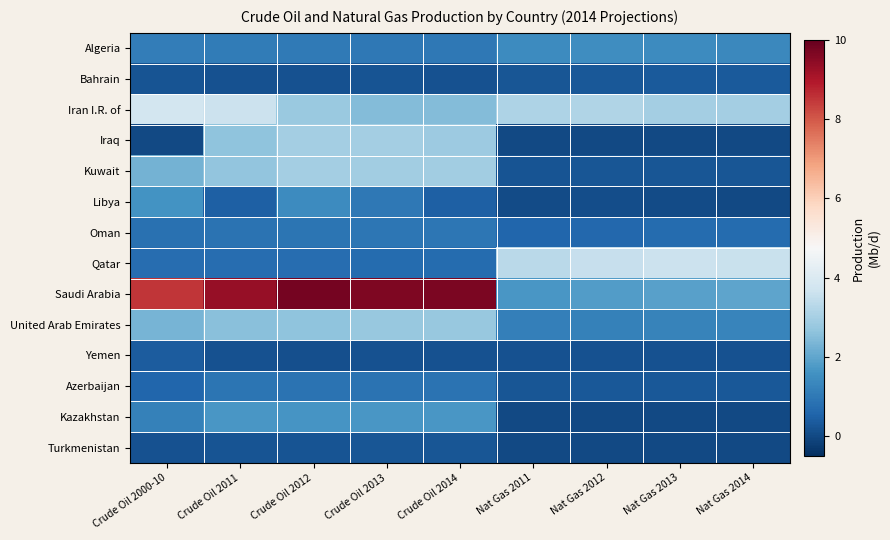

Reading left to right, extract all data points from this chart.

Algeria: Crude Oil 2000-10=1.1	Crude Oil 2011=1.1	Crude Oil 2012=1.0	Crude Oil 2013=1.0	Crude Oil 2014=1.0	Nat Gas 2011=1.5	Nat Gas 2012=1.5	Nat Gas 2013=1.5	Nat Gas 2014=1.4
Bahrain: Crude Oil 2000-10=0.2	Crude Oil 2011=0.2	Crude Oil 2012=0.2	Crude Oil 2013=0.2	Crude Oil 2014=0.2	Nat Gas 2011=0.3	Nat Gas 2012=0.3	Nat Gas 2013=0.3	Nat Gas 2014=0.3
Iran I.R. of: Crude Oil 2000-10=3.8	Crude Oil 2011=3.6	Crude Oil 2012=2.8	Crude Oil 2013=2.5	Crude Oil 2014=2.5	Nat Gas 2011=3.1	Nat Gas 2012=3.2	Nat Gas 2013=3.0	Nat Gas 2014=3.0
Iraq: Crude Oil 2000-10=0.0	Crude Oil 2011=2.7	Crude Oil 2012=3.0	Crude Oil 2013=3.0	Crude Oil 2014=2.9	Nat Gas 2011=0.0	Nat Gas 2012=0.0	Nat Gas 2013=0.0	Nat Gas 2014=0.0
Kuwait: Crude Oil 2000-10=2.3	Crude Oil 2011=2.7	Crude Oil 2012=3.0	Crude Oil 2013=2.9	Crude Oil 2014=2.9	Nat Gas 2011=0.2	Nat Gas 2012=0.3	Nat Gas 2013=0.3	Nat Gas 2014=0.3
Libya: Crude Oil 2000-10=1.6	Crude Oil 2011=0.5	Crude Oil 2012=1.5	Crude Oil 2013=1.0	Crude Oil 2014=0.5	Nat Gas 2011=0.0	Nat Gas 2012=0.1	Nat Gas 2013=0.1	Nat Gas 2014=0.0
Oman: Crude Oil 2000-10=0.8	Crude Oil 2011=0.9	Crude Oil 2012=0.9	Crude Oil 2013=0.9	Crude Oil 2014=0.9	Nat Gas 2011=0.6	Nat Gas 2012=0.6	Nat Gas 2013=0.7	Nat Gas 2014=0.7
Qatar: Crude Oil 2000-10=0.8	Crude Oil 2011=0.7	Crude Oil 2012=0.7	Crude Oil 2013=0.7	Crude Oil 2014=0.7	Nat Gas 2011=3.3	Nat Gas 2012=3.5	Nat Gas 2013=3.6	Nat Gas 2014=3.6
Saudi Arabia: Crude Oil 2000-10=8.5	Crude Oil 2011=9.3	Crude Oil 2012=9.8	Crude Oil 2013=9.6	Crude Oil 2014=9.7	Nat Gas 2011=1.7	Nat Gas 2012=1.8	Nat Gas 2013=1.9	Nat Gas 2014=2.0
United Arab Emirates: Crude Oil 2000-10=2.3	Crude Oil 2011=2.6	Crude Oil 2012=2.7	Crude Oil 2013=2.7	Crude Oil 2014=2.8	Nat Gas 2011=1.2	Nat Gas 2012=1.2	Nat Gas 2013=1.3	Nat Gas 2014=1.3
Yemen: Crude Oil 2000-10=0.4	Crude Oil 2011=0.2	Crude Oil 2012=0.2	Crude Oil 2013=0.2	Crude Oil 2014=0.2	Nat Gas 2011=0.2	Nat Gas 2012=0.2	Nat Gas 2013=0.2	Nat Gas 2014=0.2
Azerbaijan: Crude Oil 2000-10=0.6	Crude Oil 2011=0.9	Crude Oil 2012=0.9	Crude Oil 2013=0.9	Crude Oil 2014=0.9	Nat Gas 2011=0.3	Nat Gas 2012=0.3	Nat Gas 2013=0.3	Nat Gas 2014=0.3
Kazakhstan: Crude Oil 2000-10=1.2	Crude Oil 2011=1.7	Crude Oil 2012=1.6	Crude Oil 2013=1.7	Crude Oil 2014=1.7	Nat Gas 2011=0.0	Nat Gas 2012=0.0	Nat Gas 2013=0.0	Nat Gas 2014=0.0
Turkmenistan: Crude Oil 2000-10=0.2	Crude Oil 2011=0.2	Crude Oil 2012=0.2	Crude Oil 2013=0.3	Crude Oil 2014=0.3	Nat Gas 2011=0.0	Nat Gas 2012=0.0	Nat Gas 2013=0.0	Nat Gas 2014=0.0